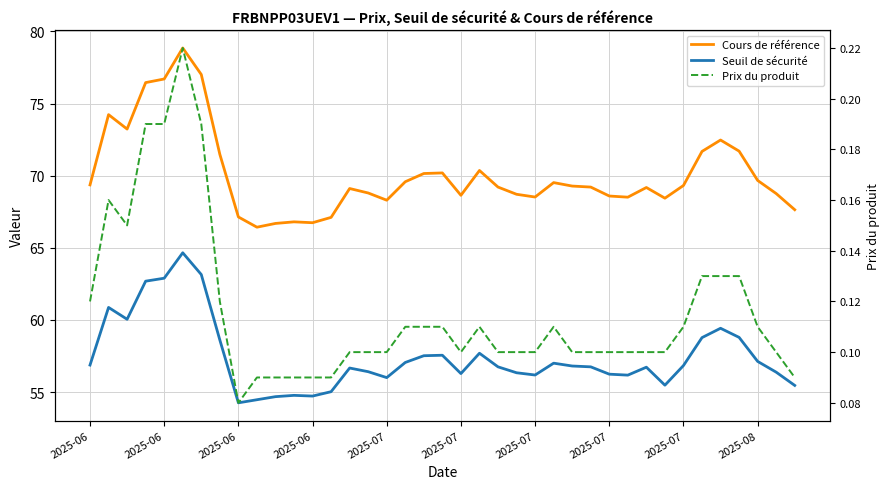

True or false: Seuil de sécurité has more than 1 interior local peaks.

True